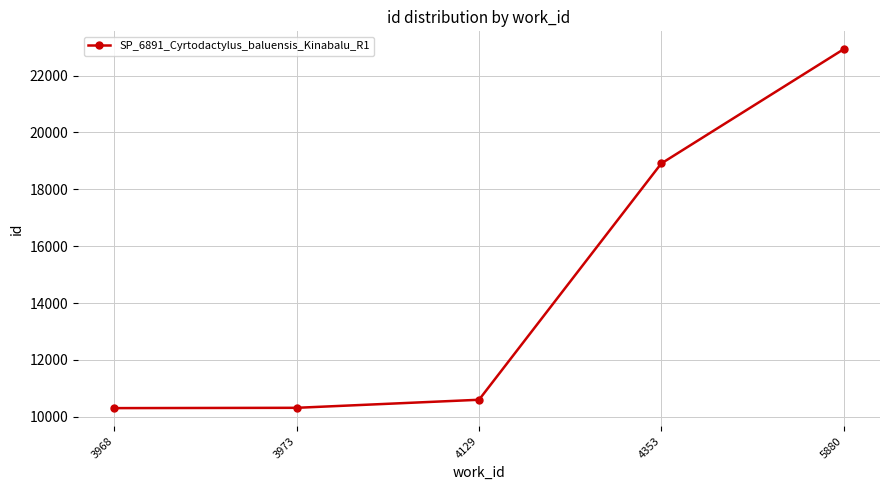

Read the value at 3973, to the nearest 10.

10310